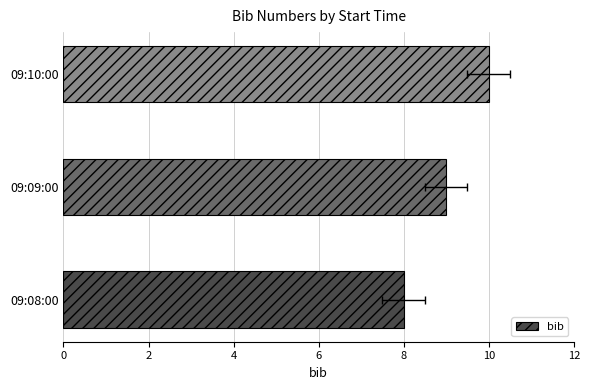

Reading left to right, what are all the values shown in this chart?

8	9	10